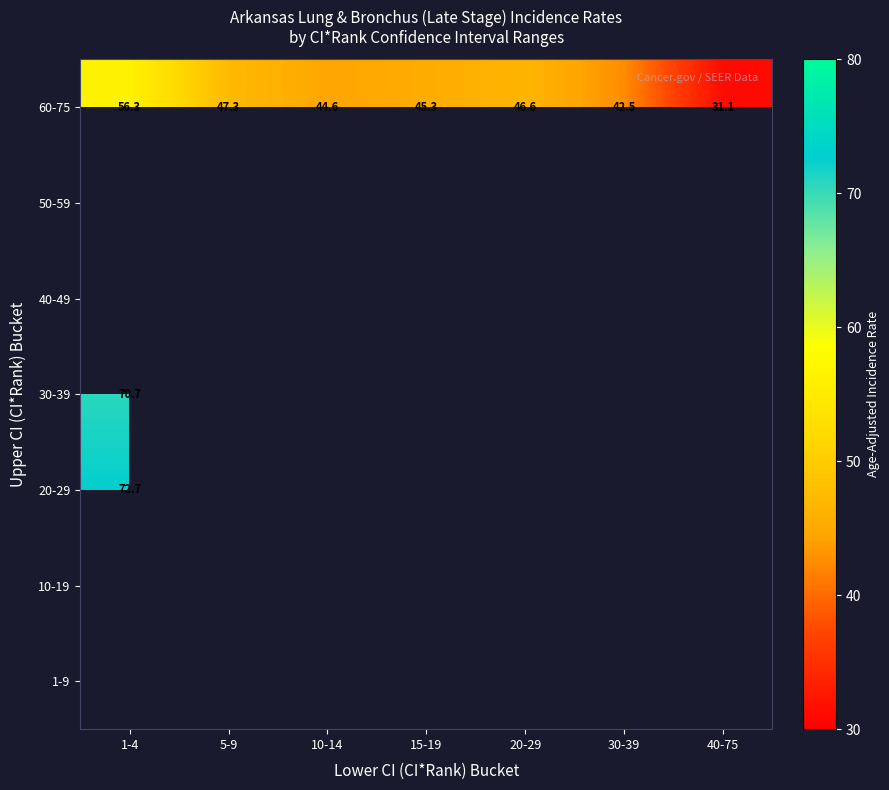

Is the value of 20-29 at 1-4 greater than the value of 60-75 at 15-19?

Yes